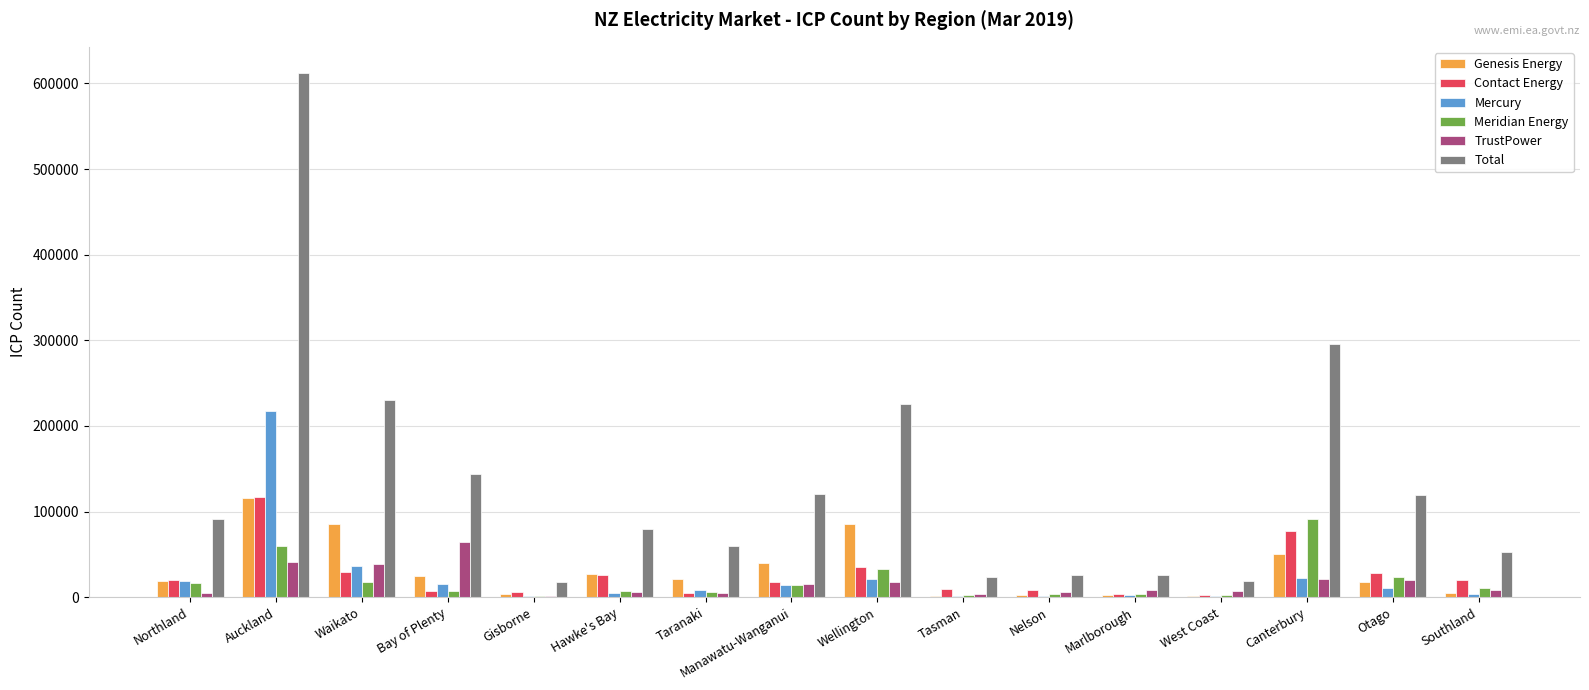

At which category is the sum across all series the highest?

Auckland